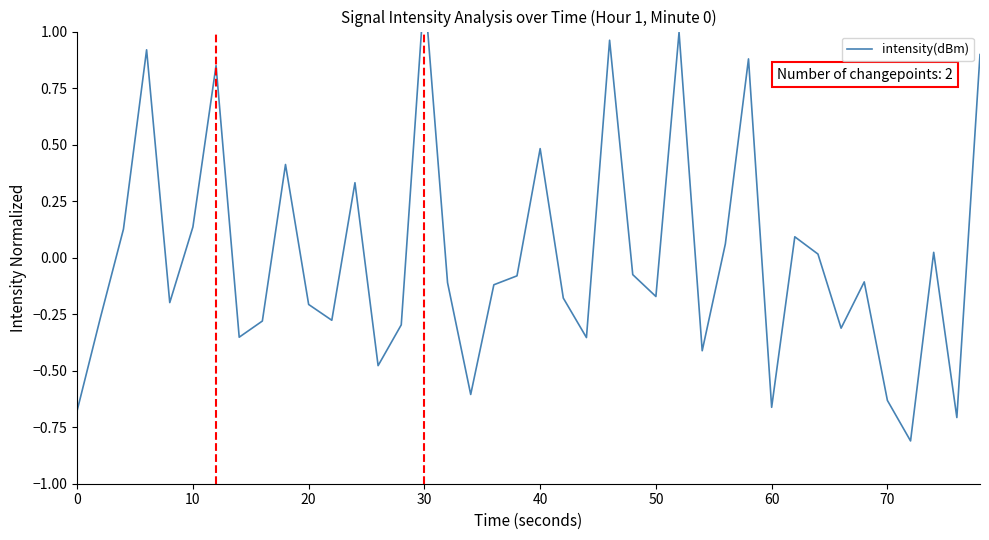

Does the chart have visible grid lines?

No